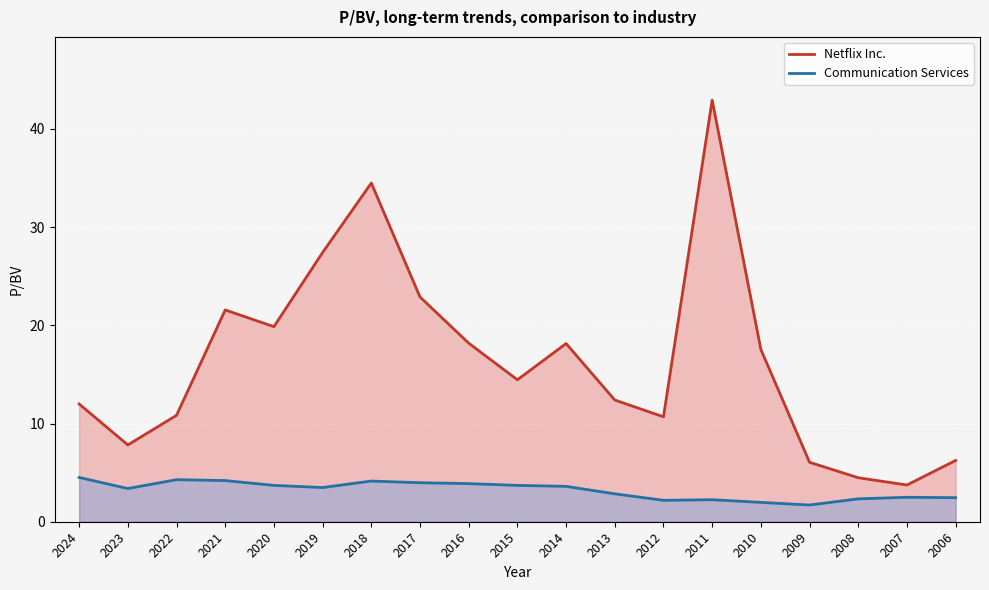

How many data points in Netflix Inc. are less than 14?

9